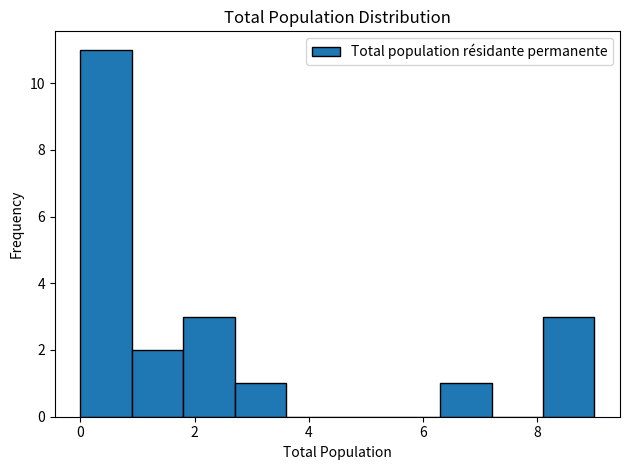

What is the height of the bar covering 1.8 to 2.7 on the x-axis? Neither the bar edges nor the heights are printed on the chart, so give them approximately, as read against the axes.

3